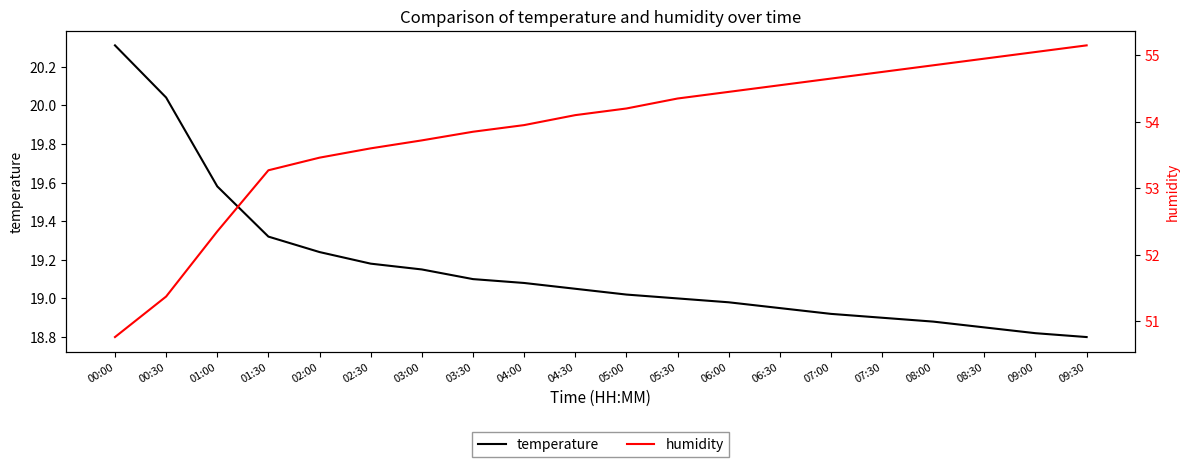

Which series has the largest total across all categories?

humidity